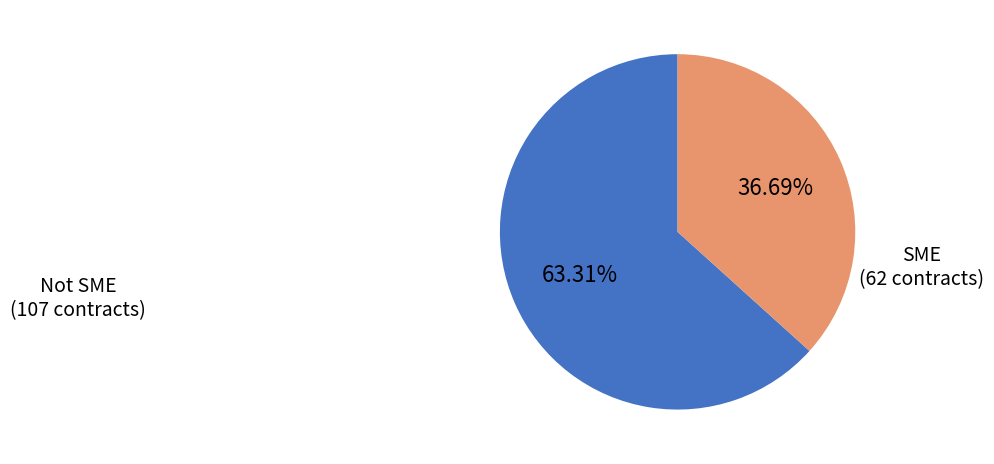

How many segments does this pie chart have?

2